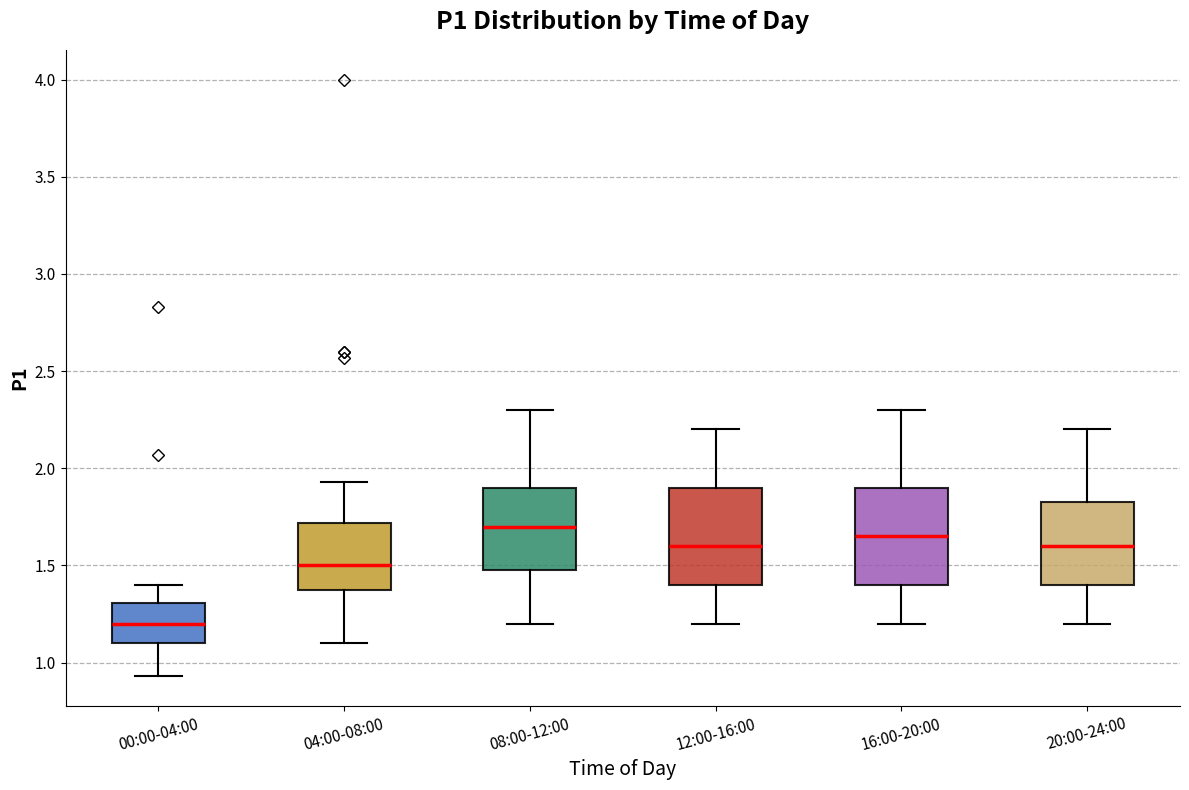

Where does the lower whisker of the box for 08:00-12:00 end on the y-axis? The values are not printed on the chart, so give them approximately, as read against the axis.

1.20